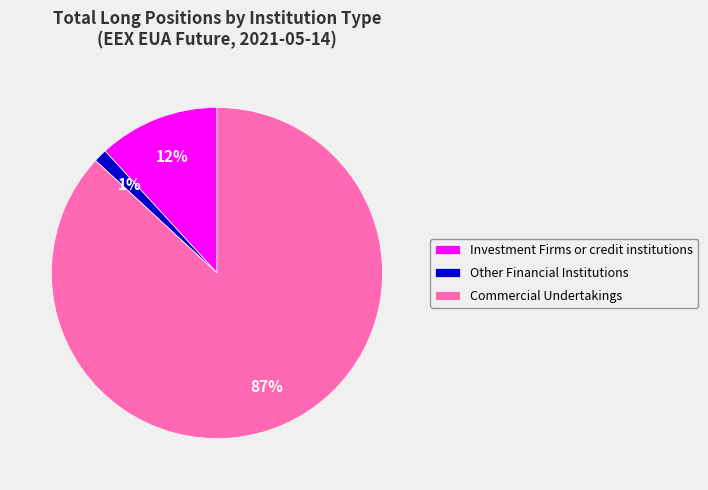

To the nearest percent, what is the combined percentage of Other Financial Institutions and Investment Firms or credit institutions?

13%